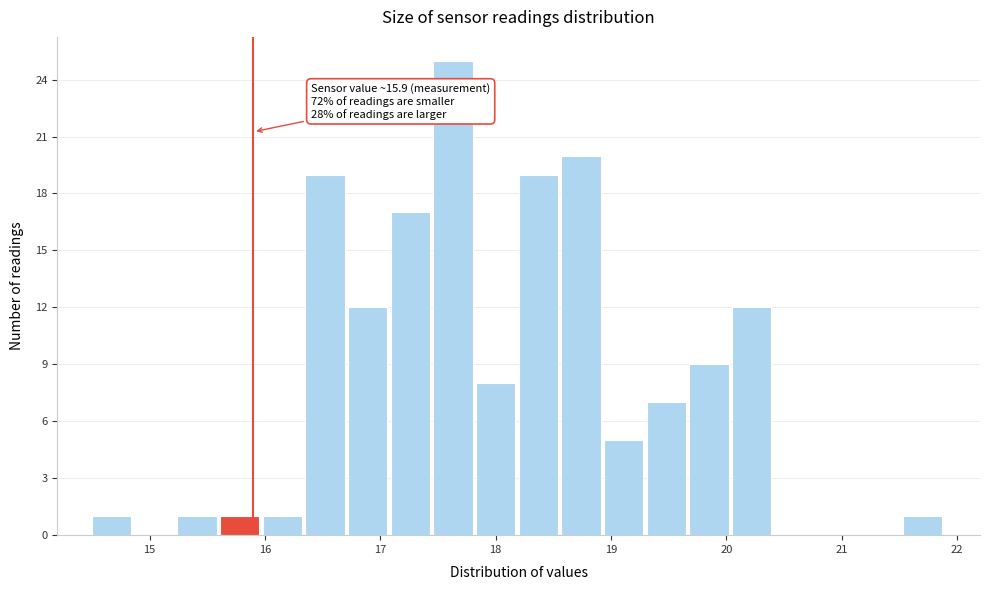

Read against the x-axis, roughly where is the centre of the tallest bar?

17.6